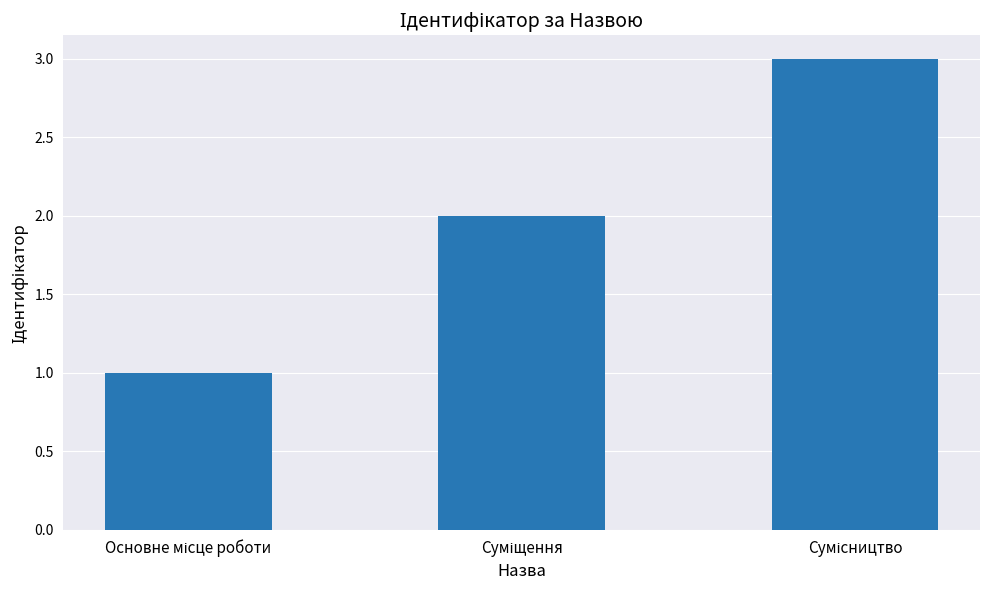

What is the greatest value displayed?

3